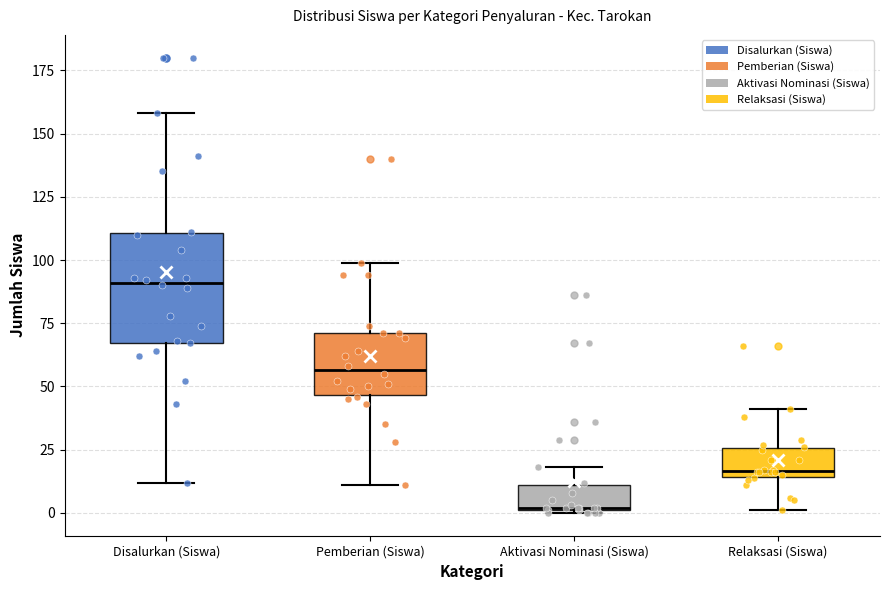

Comparing the boxes themselves (not the whiskers), which one is the tallest?

Disalurkan (Siswa)